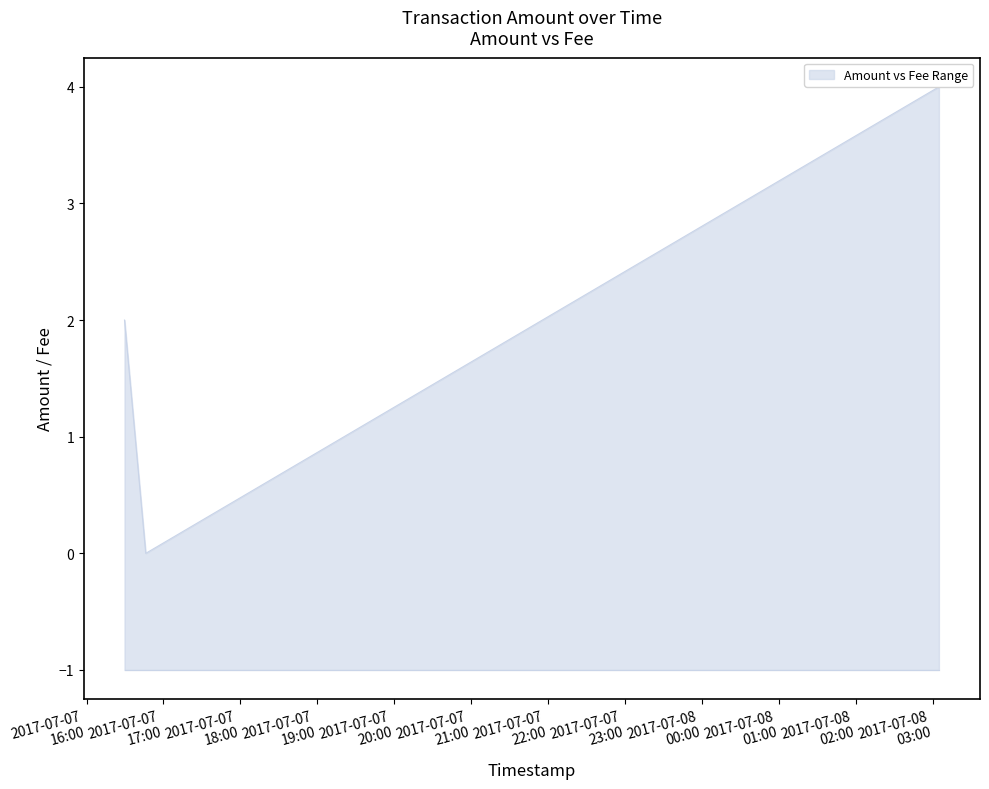

Is it true that the value at 2017-07-08 03:04:33 is 2?

False